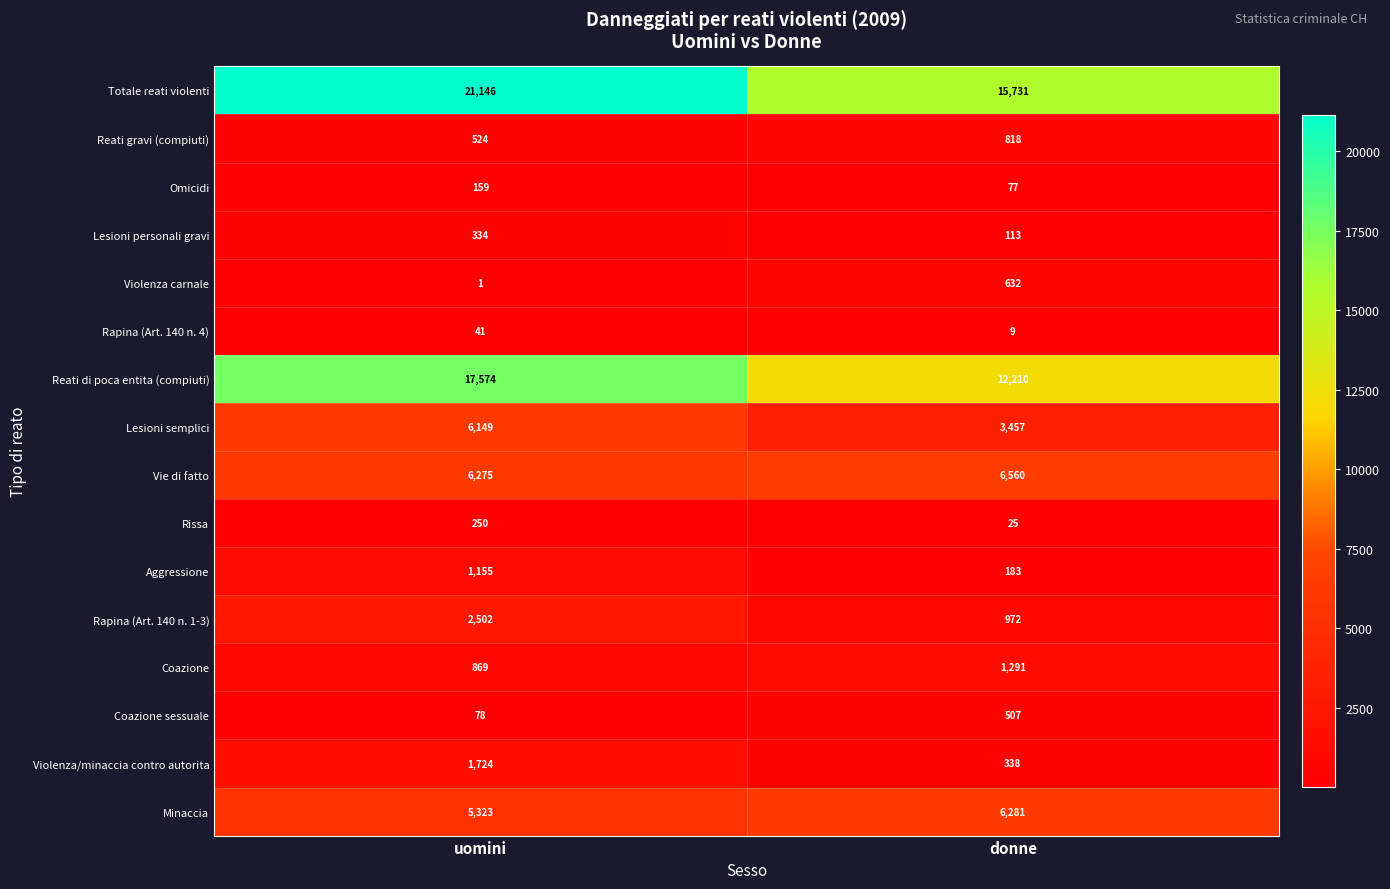

What is the approximate value of Violenza/minaccia contro autorita at donne, to the nearest 50?

350